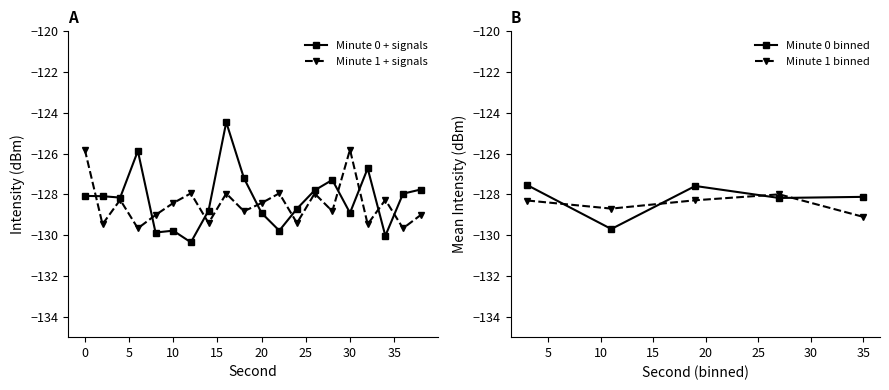

True or false: Minute 0 + signals has a value of -223.4 at 0.

False